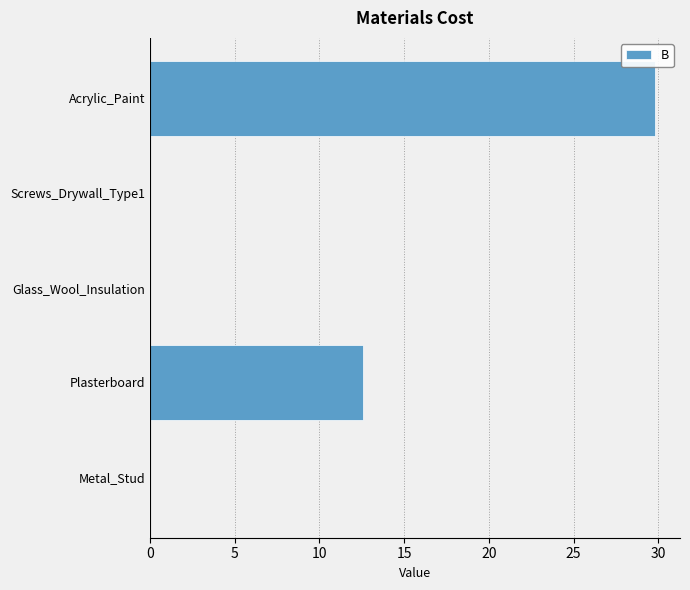

Which has a higher value, Metal_Stud or Acrylic_Paint?

Acrylic_Paint